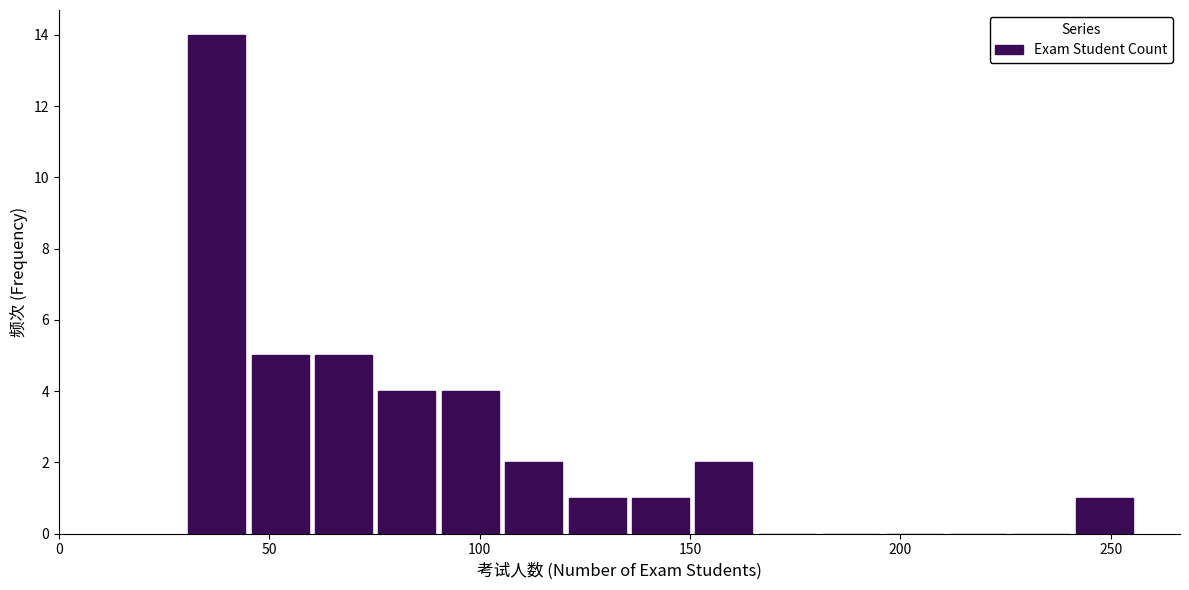

Read against the x-axis, roughly where is the centre of the tallest bar?

40